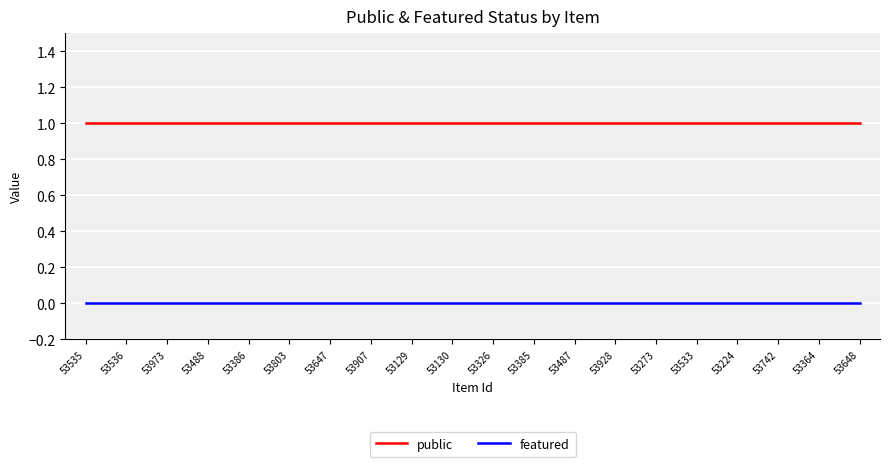

List the series in order of their overall mean, lowest first.

featured, public